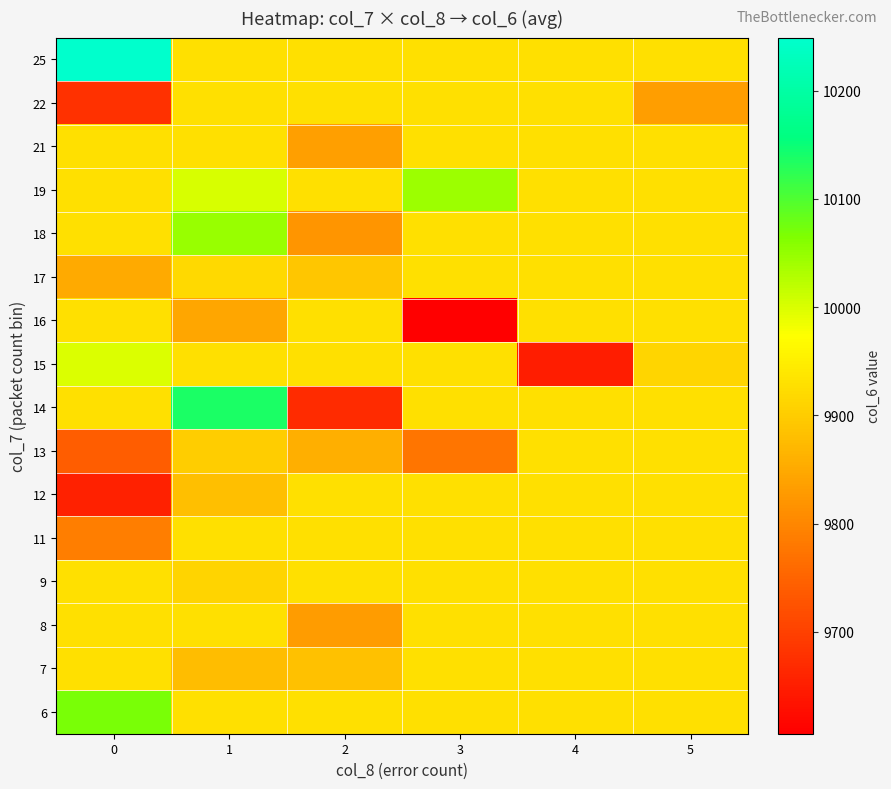

How many categories are shown in the chart?

6